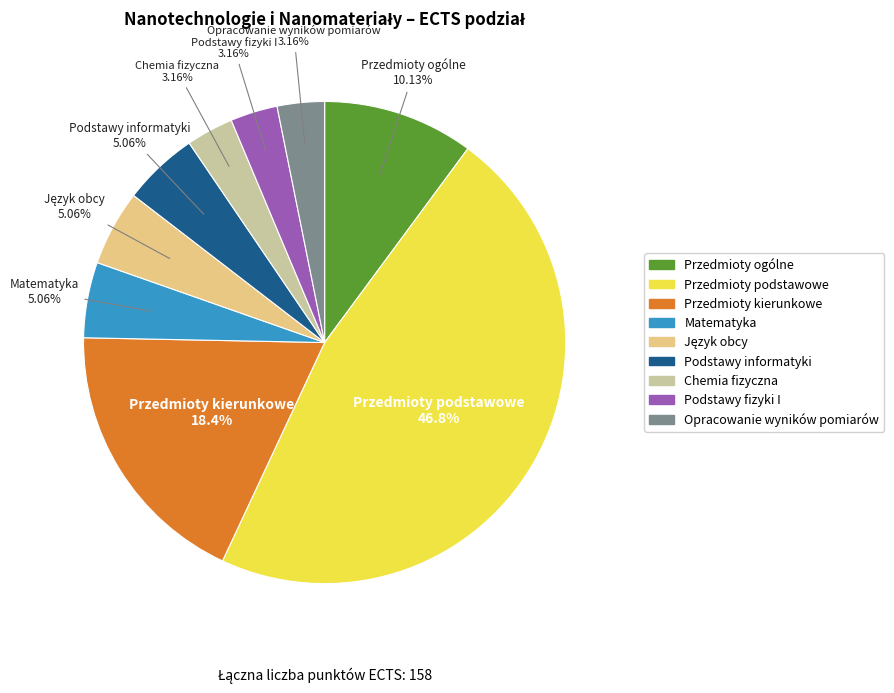

Does any single category account for the majority?

No